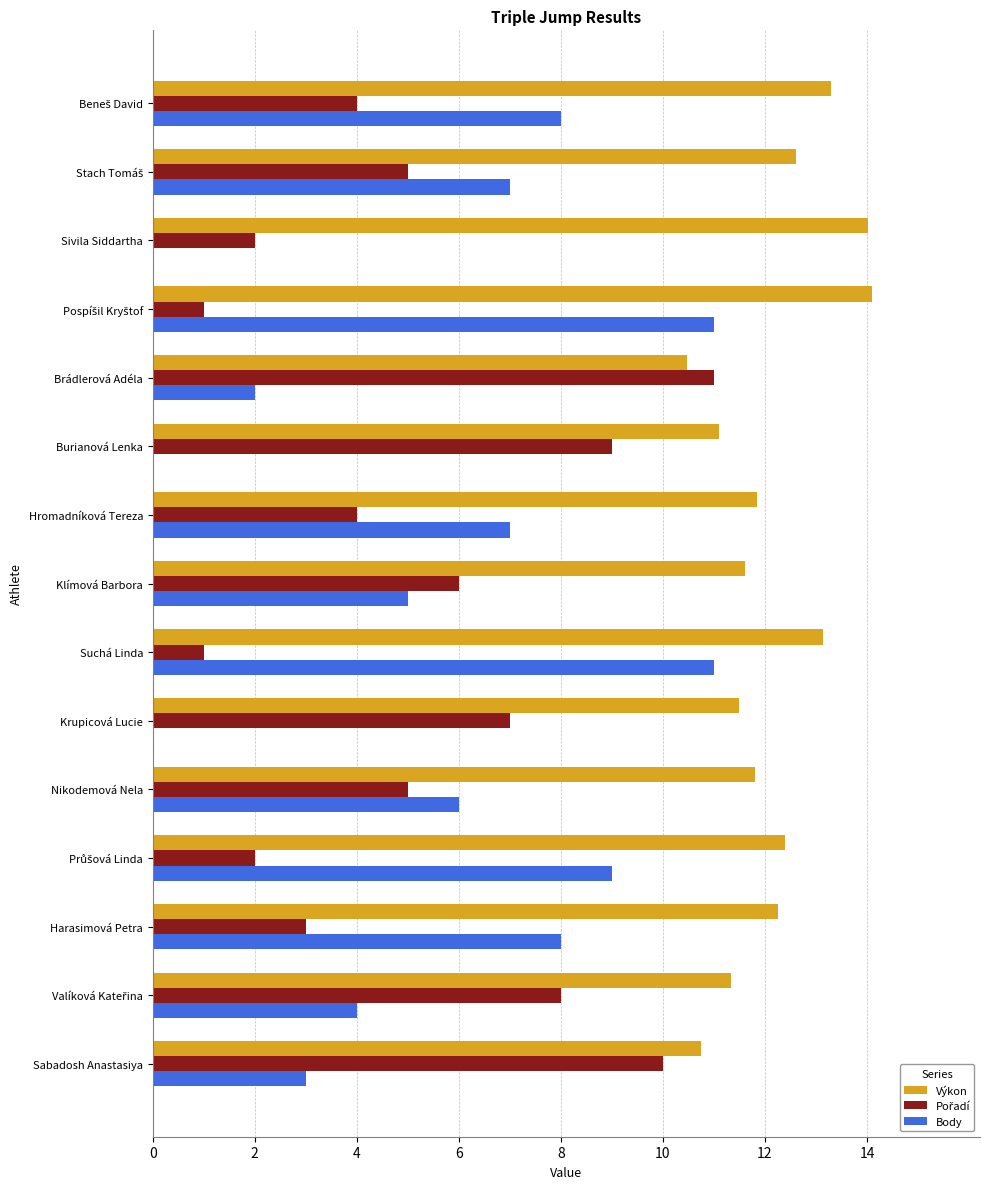

The value of Body at Burianová Lenka is 0.0. True or false?

True